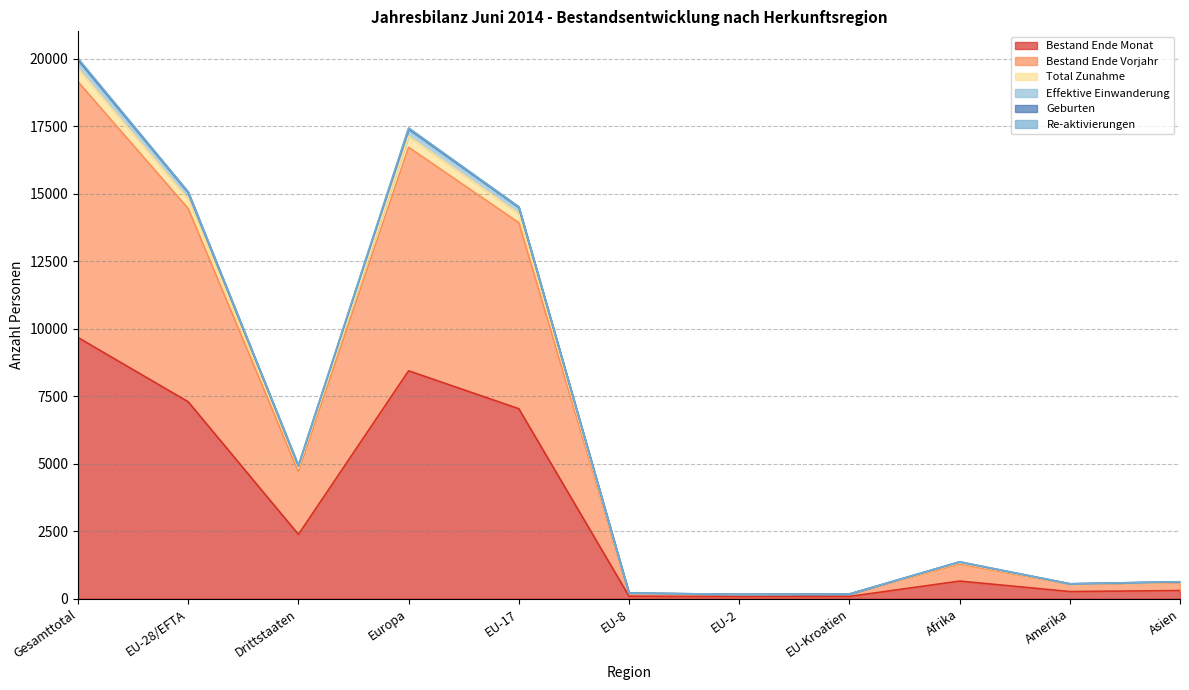

How many lines are shown in the chart?

6